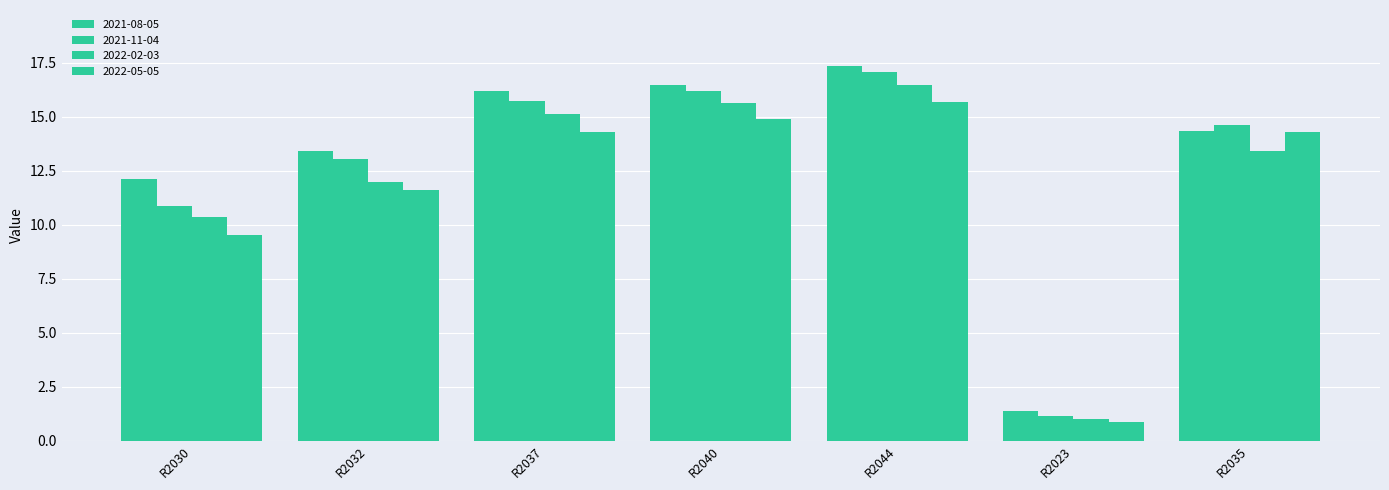

Which series has the largest range (max minus min)?

2021-08-05